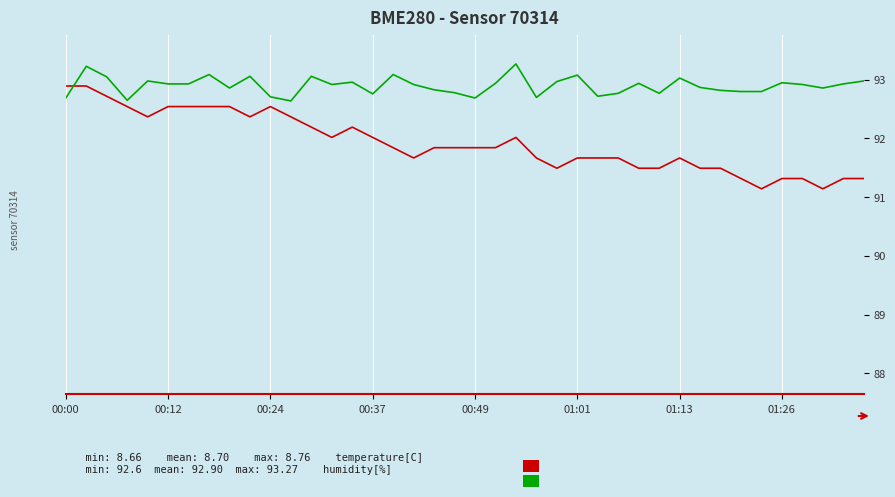

What is the value of the temperature[C] point at the 4th from the left?

8.7